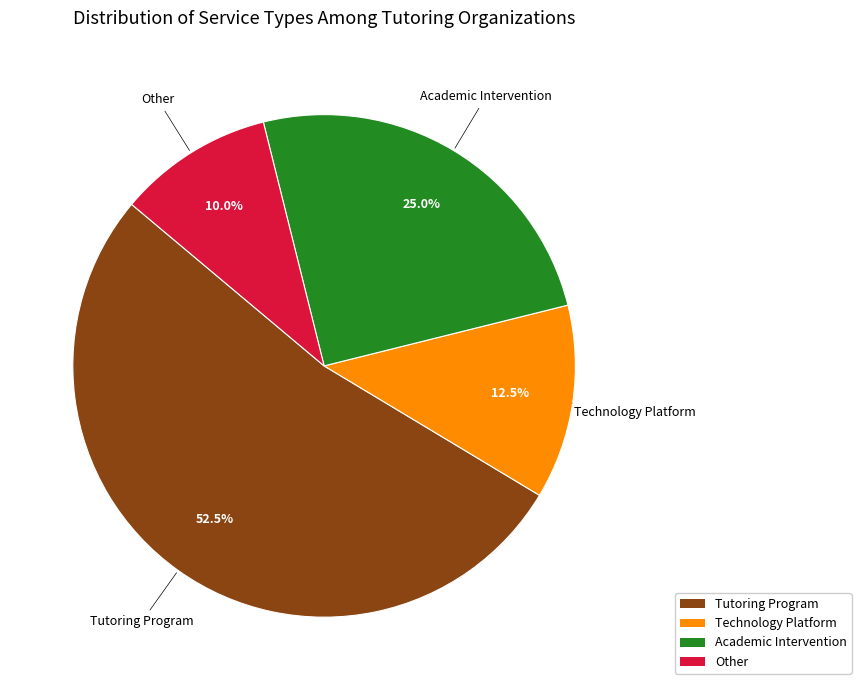

Count the number of slices in the pie.

4